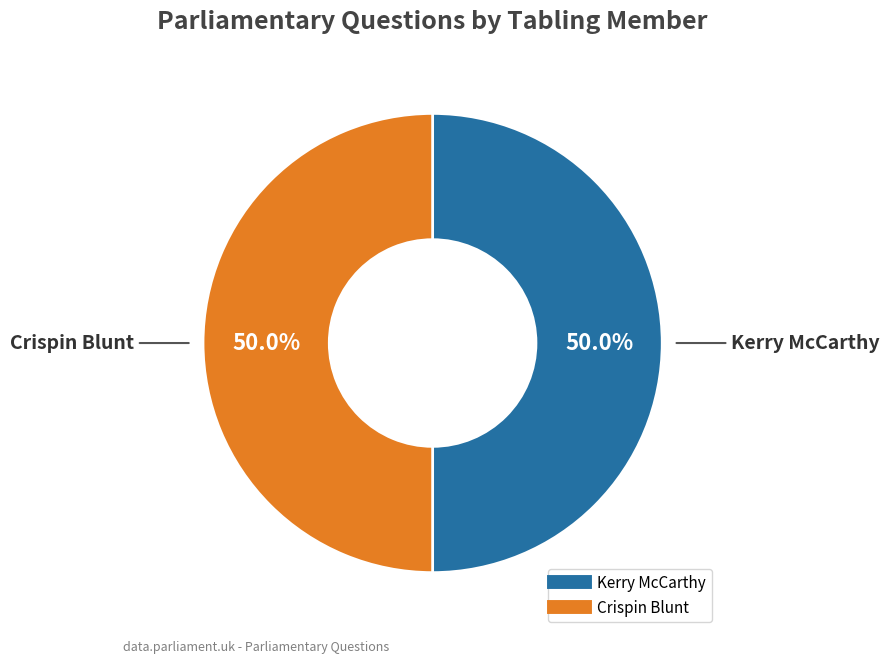

What is the ratio of the value at Kerry McCarthy to the value at Crispin Blunt?

1.0